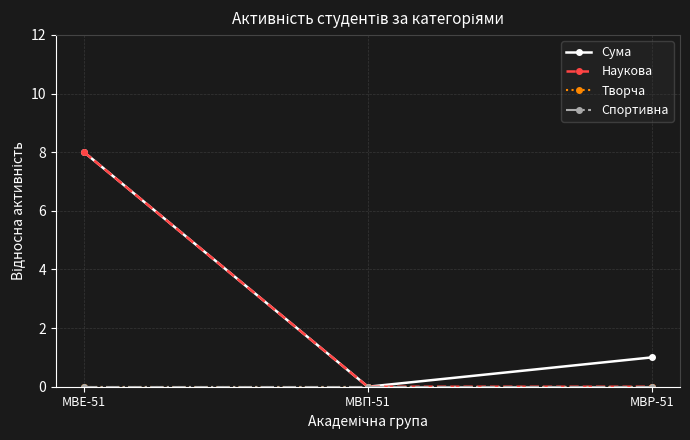

The Наукова series shows 0 at МВП-51. True or false?

True